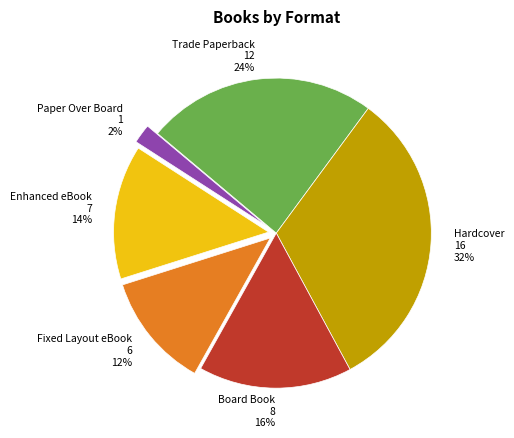

What is the ratio of the value at Hardcover to the value at Trade Paperback?

1.3